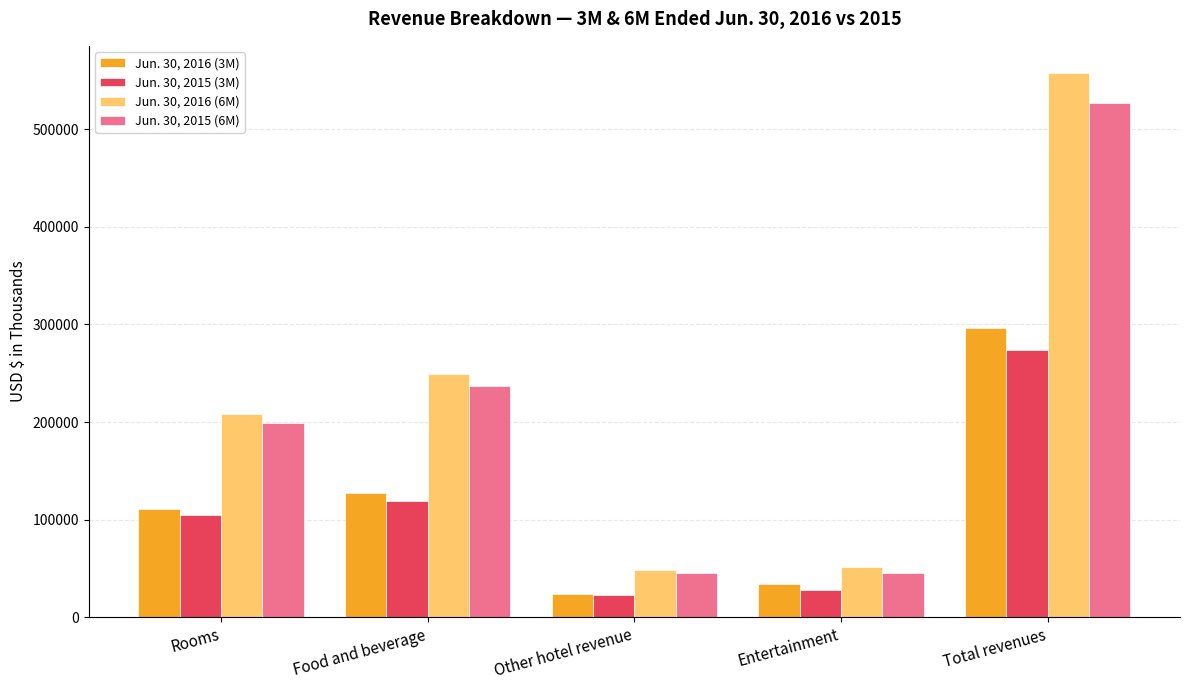

Where is Jun. 30, 2016 (6M) nearest to the value 303241?

Food and beverage